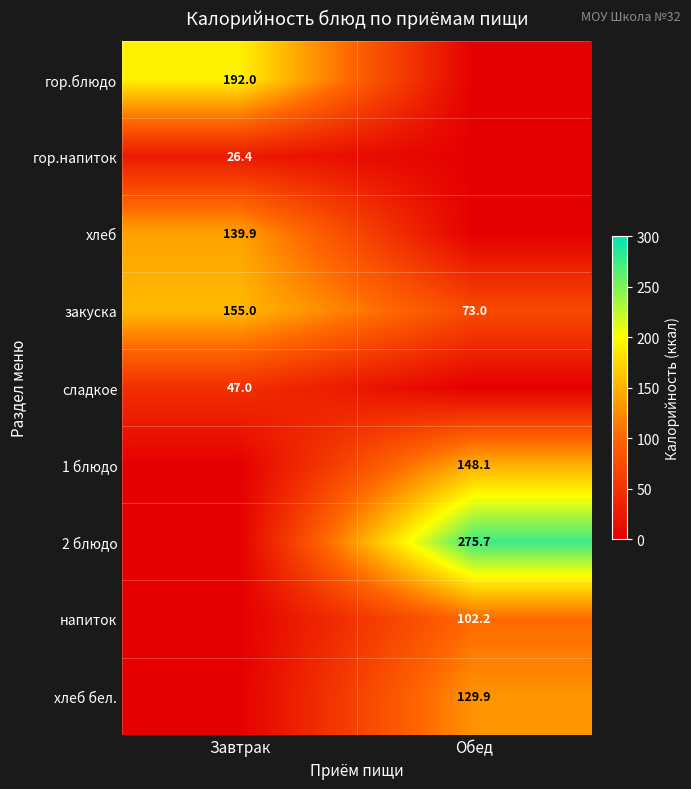

What is the average value of the закуска series?

114.0